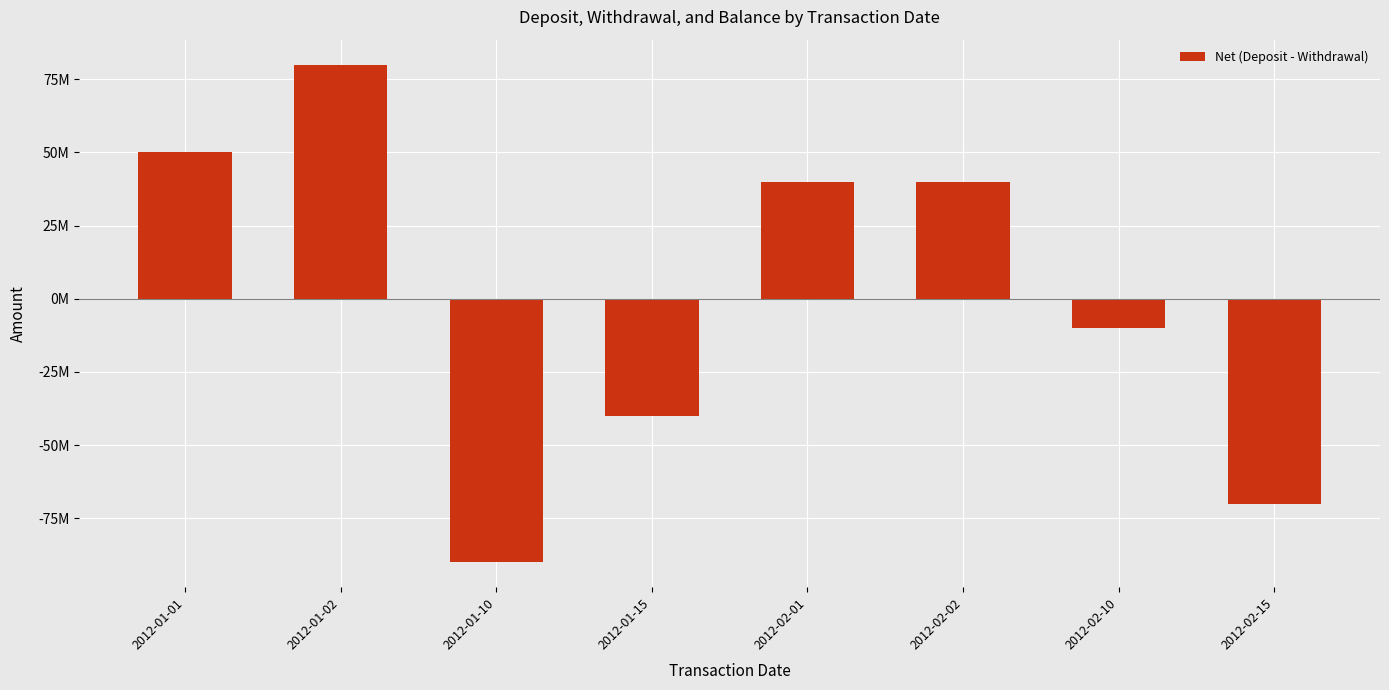

Where does the data first go above 40000000?

2012-01-01